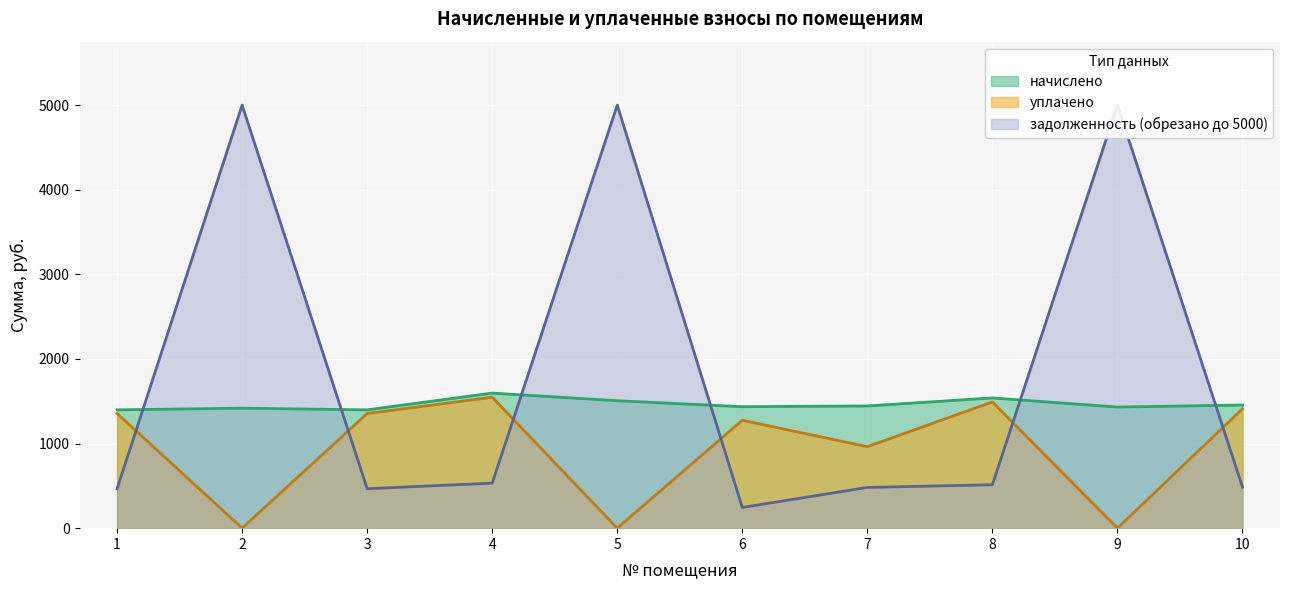

Reading left to right, list all the values displayed in this chart.

начислено: 1=1398.3	2=1418.1	3=1398.3	4=1596.5	5=1506.2	6=1435.7	7=1444.5	8=1539.2	9=1431.3	10=1455.5
уплачено: 1=1355.1	2=0.0	3=1355.1	4=1547.2	5=0.0	6=1275.0	7=963.0	8=1491.7	9=0.0	10=1410.6
задолженность: 1=466.1	2=5000.0	3=466.1	4=532.1	5=5000.0	6=244.7	7=481.5	8=513.1	9=5000.0	10=485.2